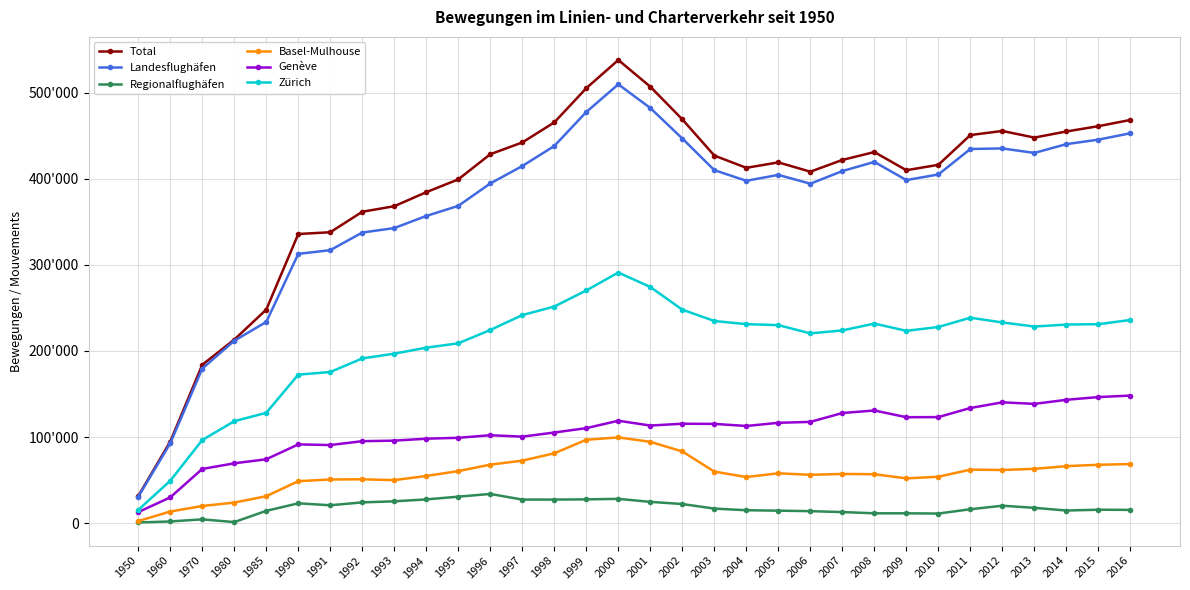

Is this an area chart (filled region under the line)?

No